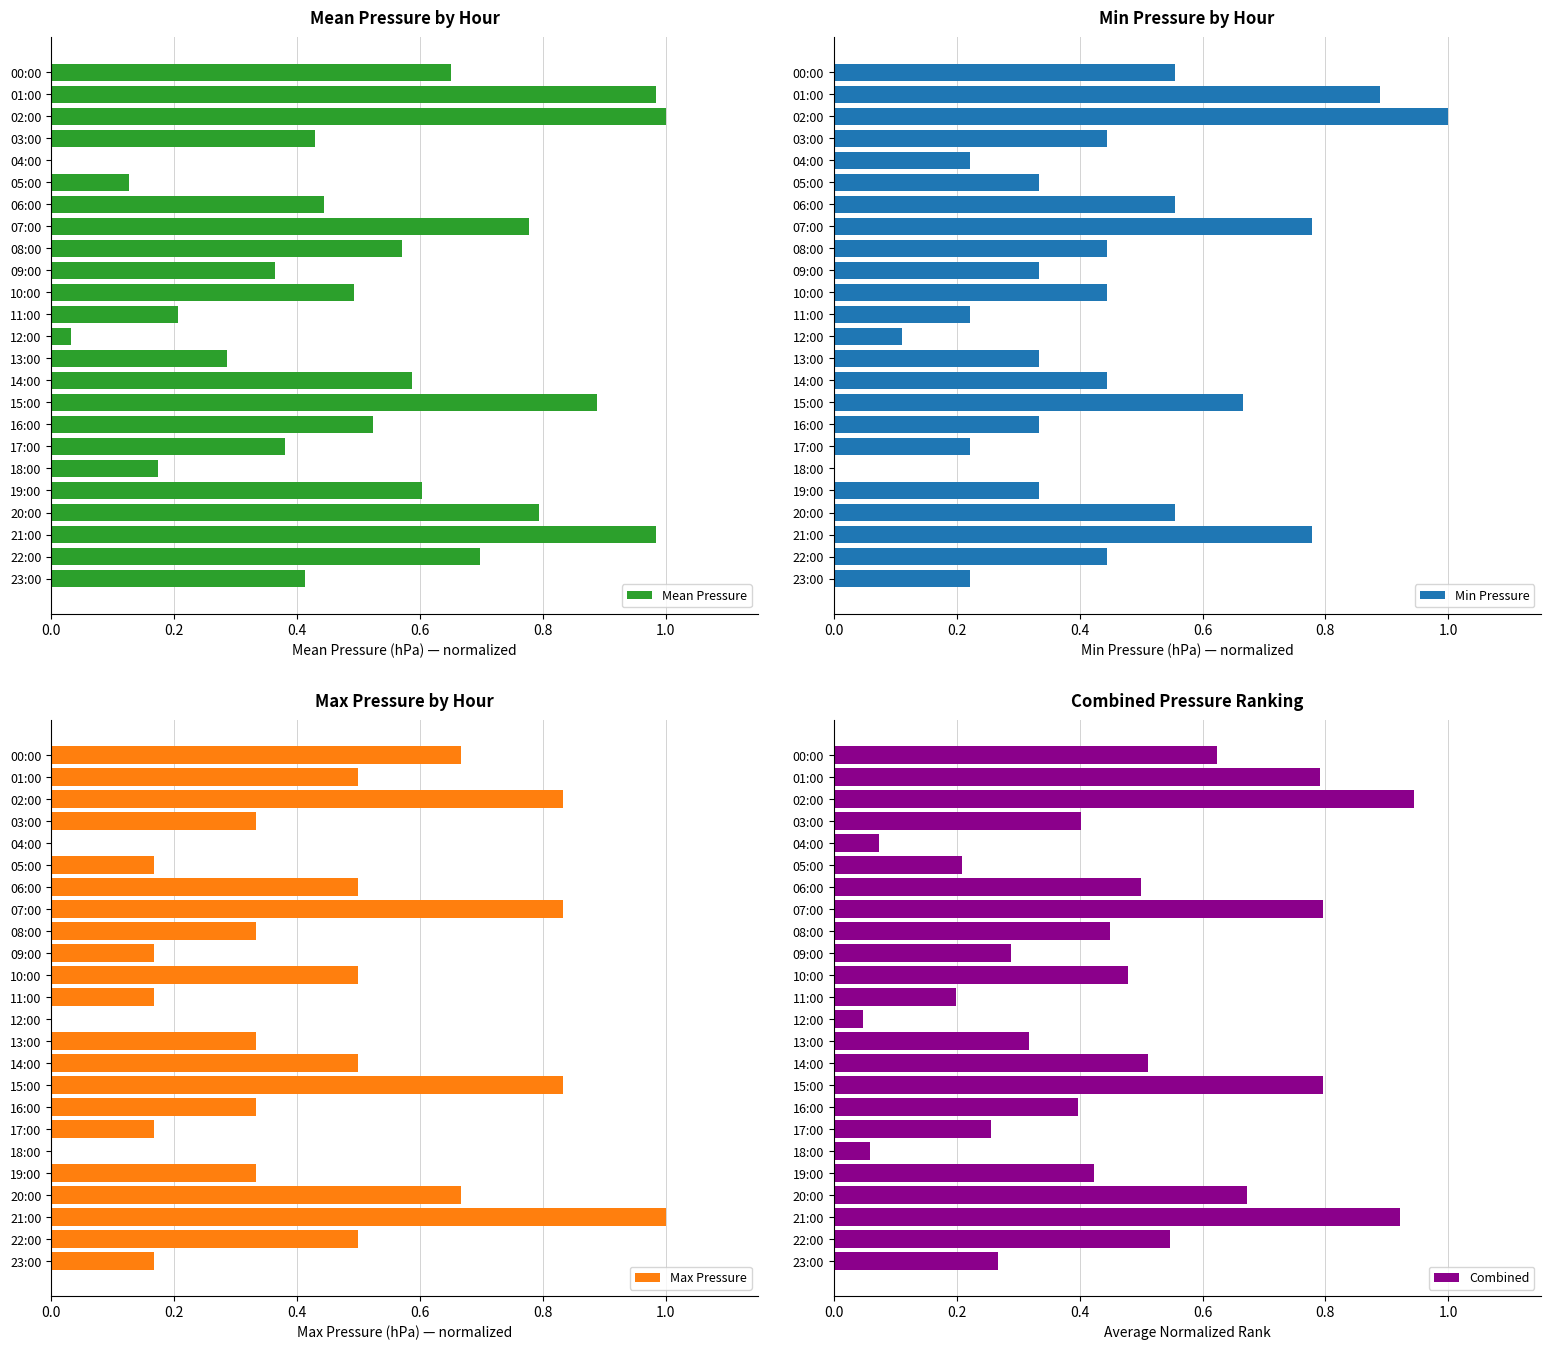

True or false: Min Pressure has a value of 0.3 at 17:00.

False